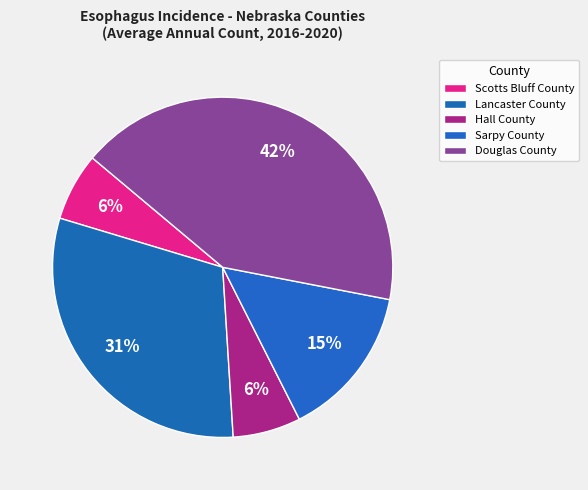

To the nearest percent, what is the average slice percentage?

20%